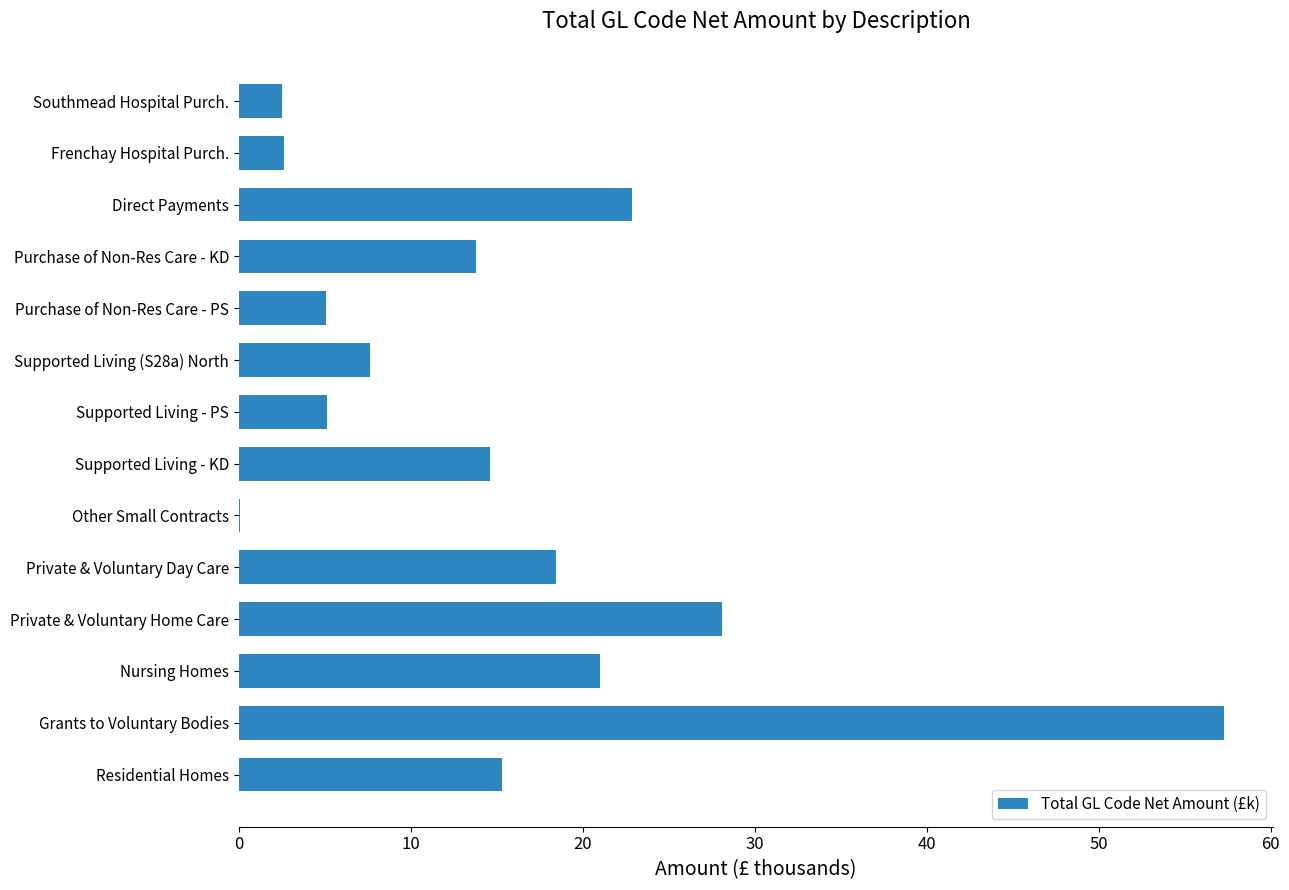

What is the ratio of the value at Purchase of Non-Res Care - KD to the value at Private & Voluntary Home Care?

0.5